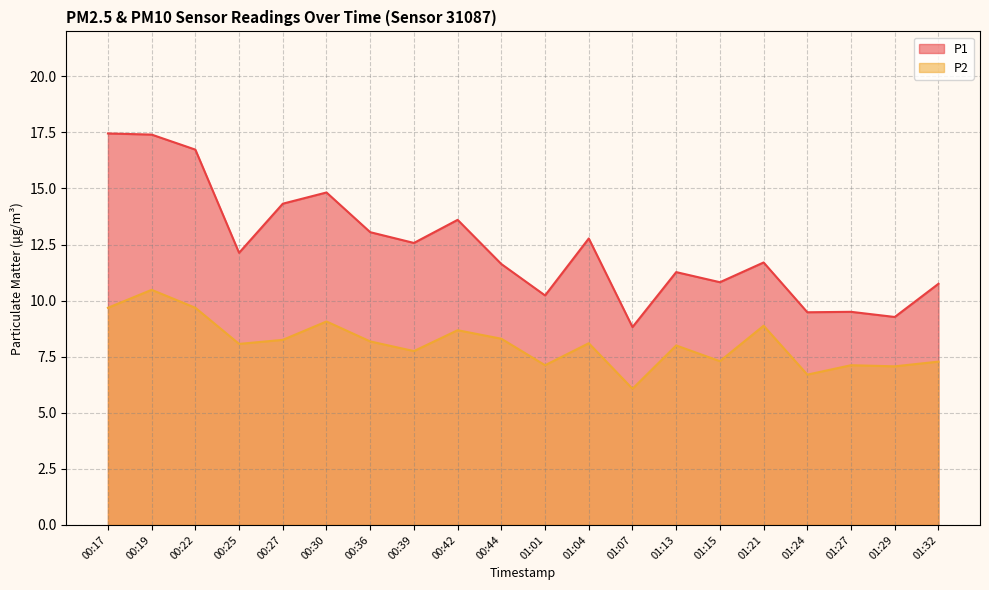

How many interior local valleys does the P2 series have?

7